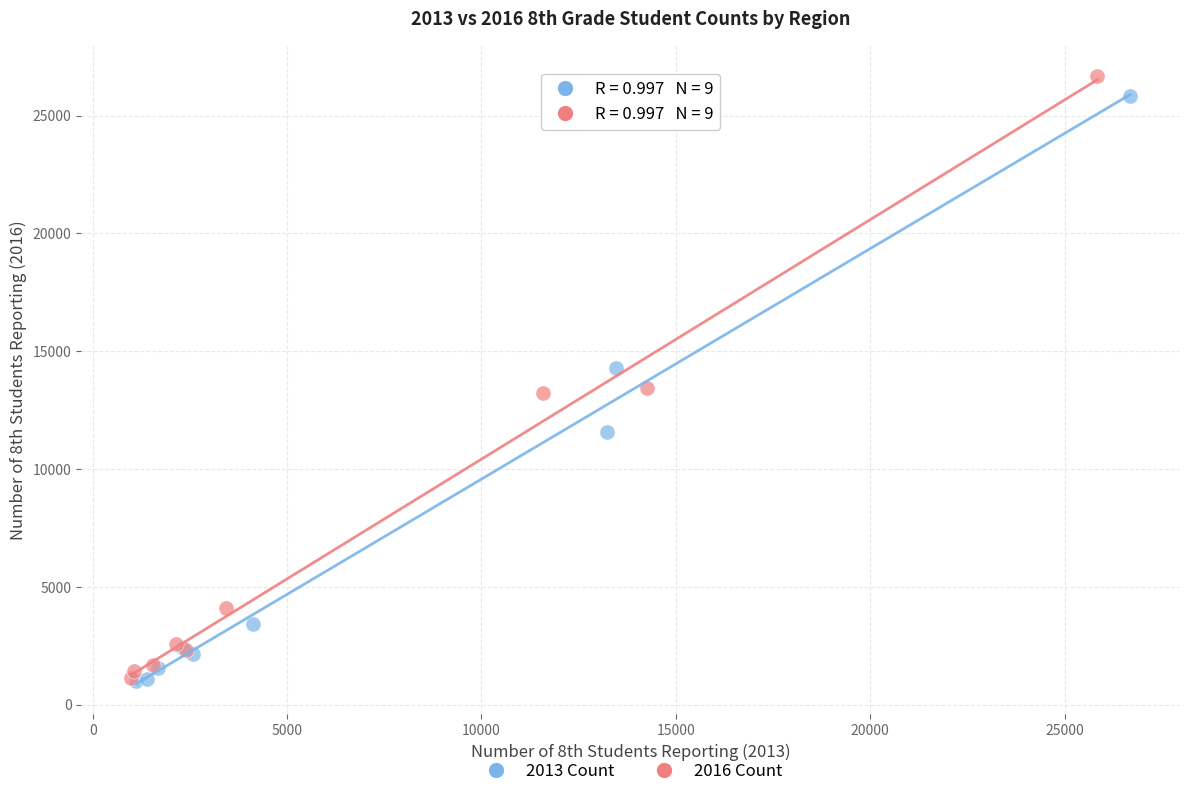

Which series has the largest Y range (max minus min)?

2016 Count